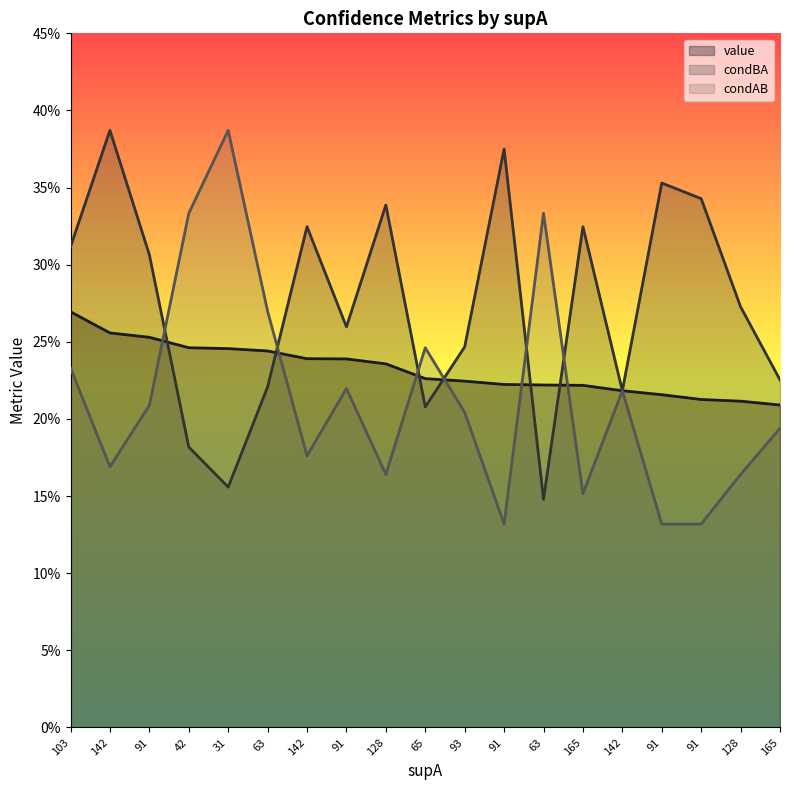

After their last crossing, which series has the higher values: condBA or value?

condBA